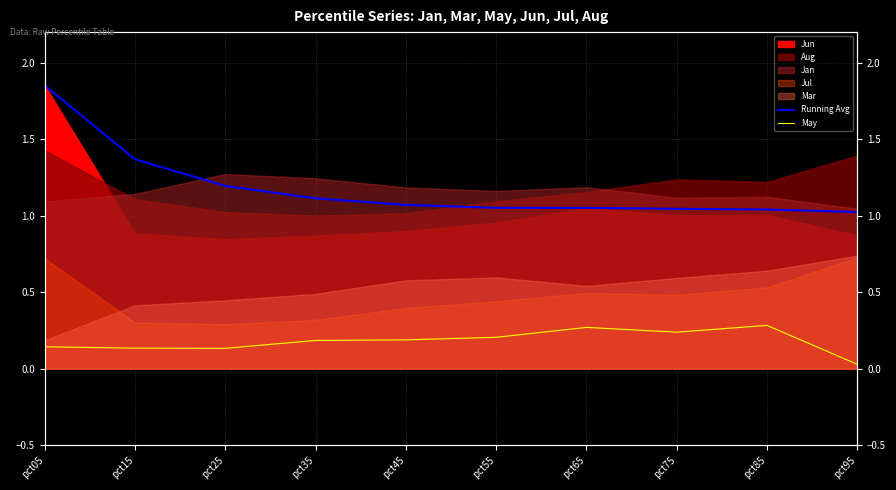

The value of Running Avg at pct55 is 1.1. True or false?

True